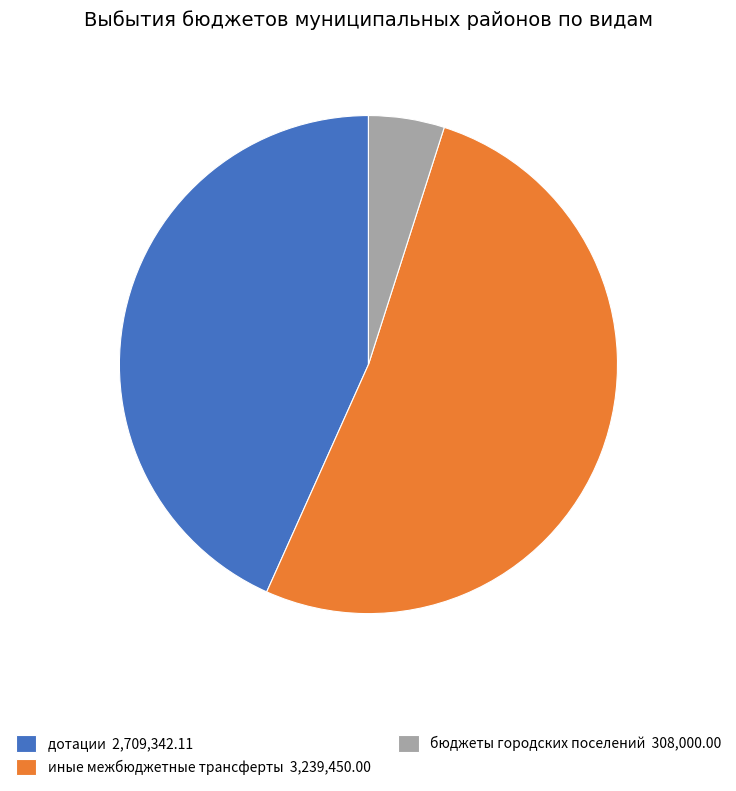

Which slice is the smallest?

бюджеты городских поселений